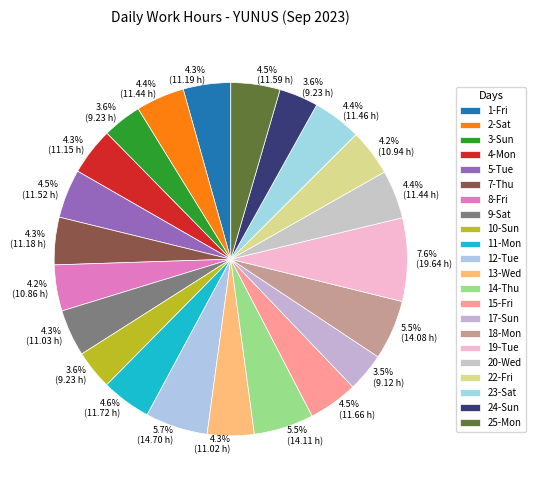

What is the largest slice in the pie chart?

19-Tue